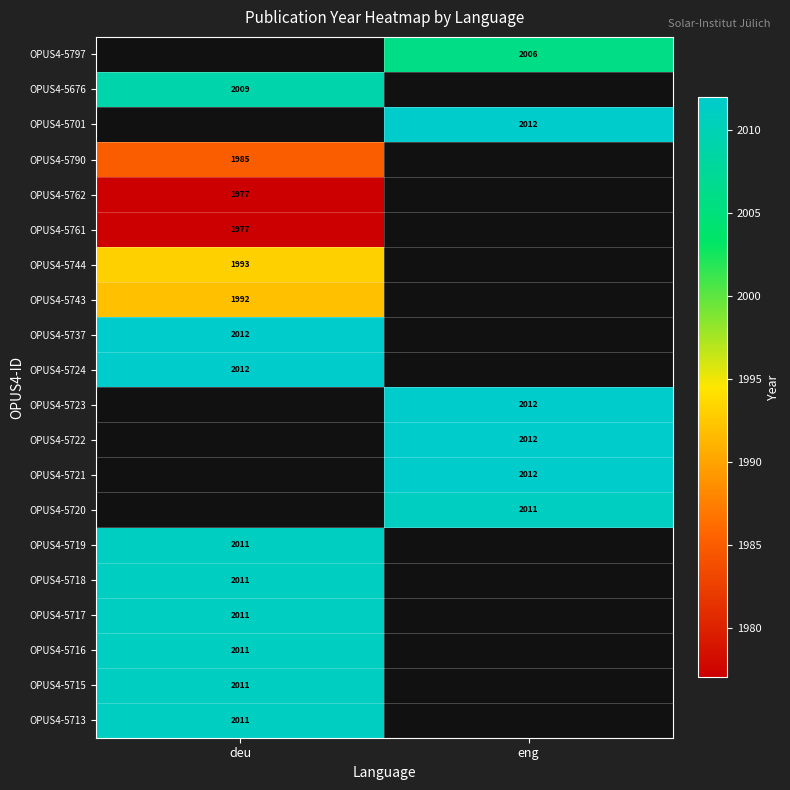

Is the value of OPUS4-5762 at deu greater than the value of OPUS4-5701 at eng?

No